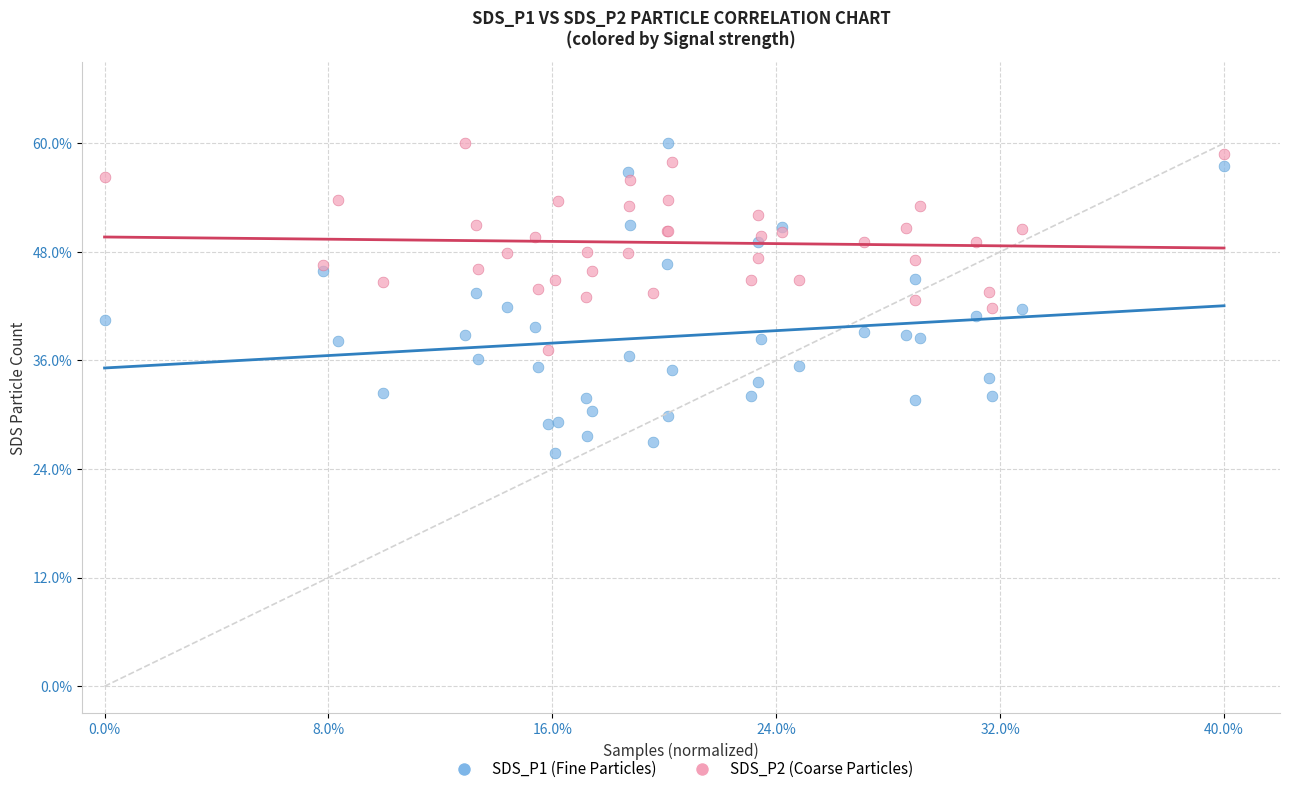

Which series contains the lowest Y value?

SDS_P1 (Fine Particles)